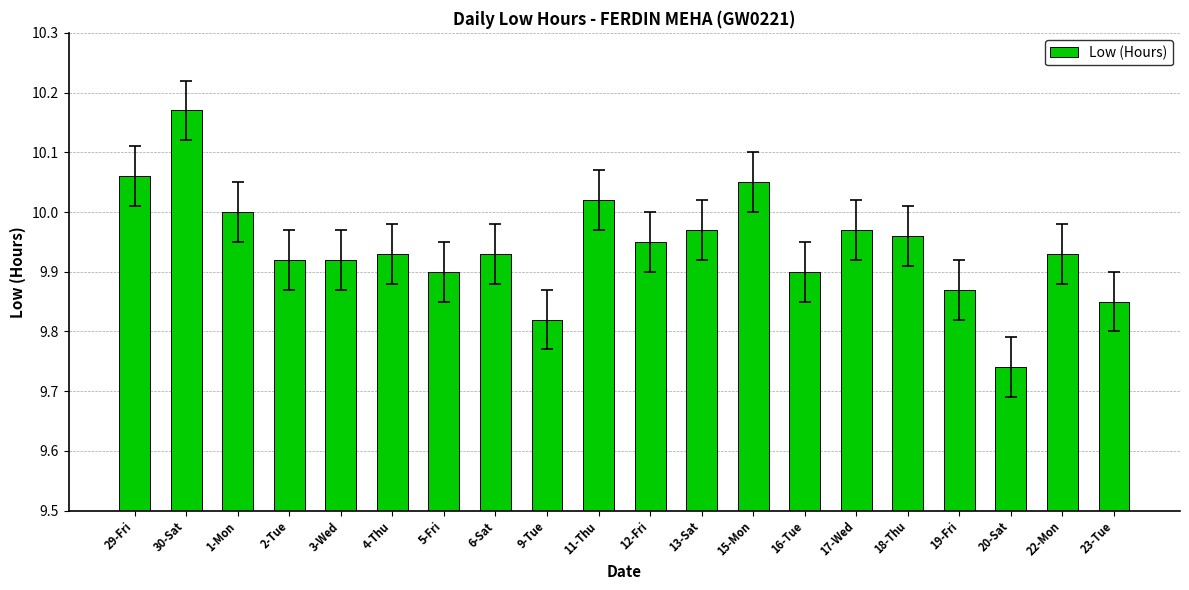

How many bars are there in total?

20